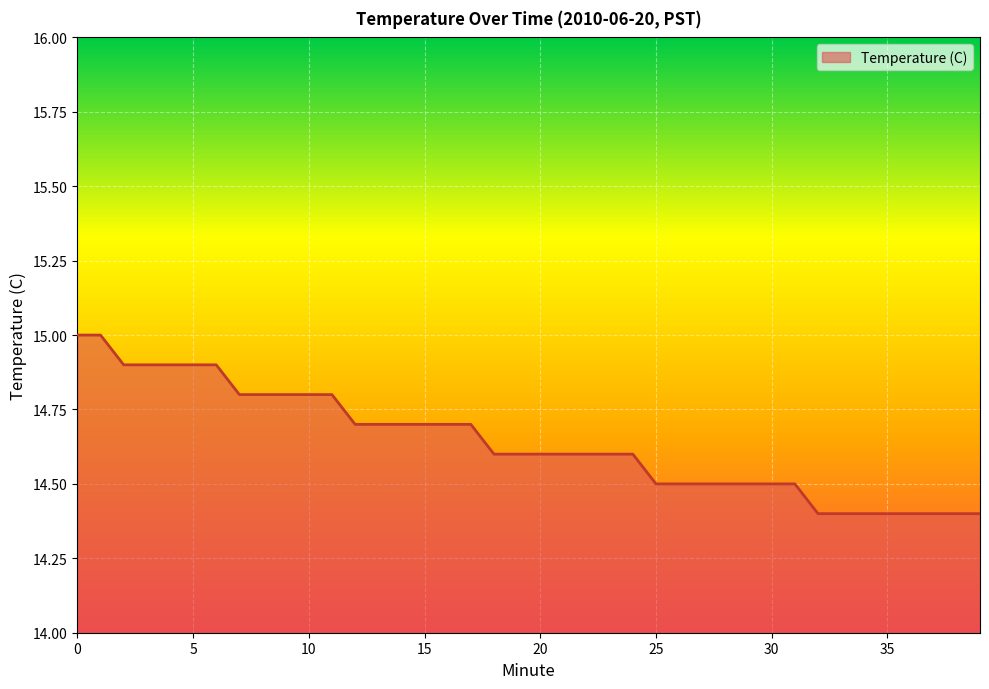

Does the chart have visible grid lines?

Yes